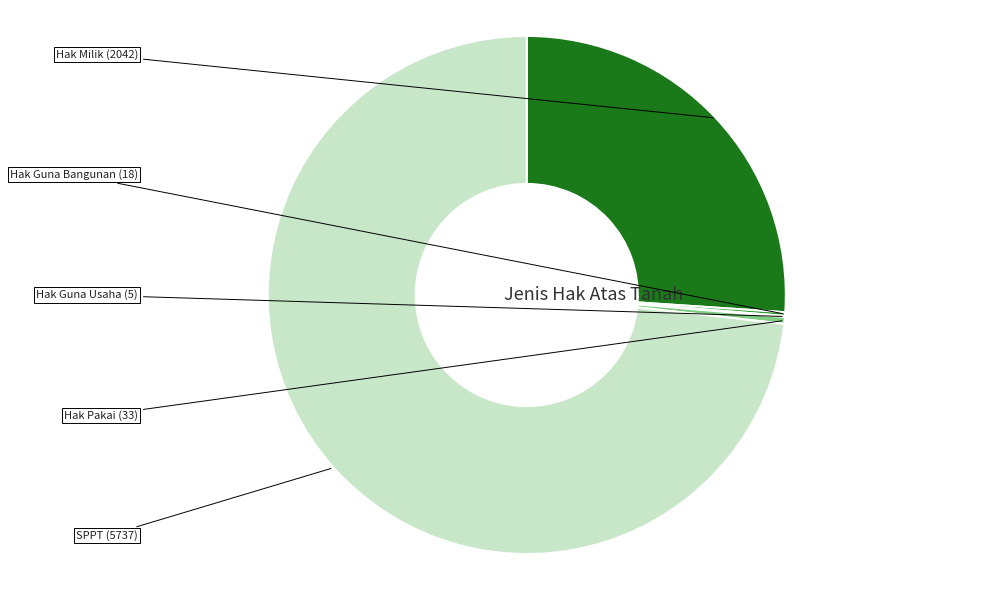

Is there any slice that represents more than half of the pie?

Yes